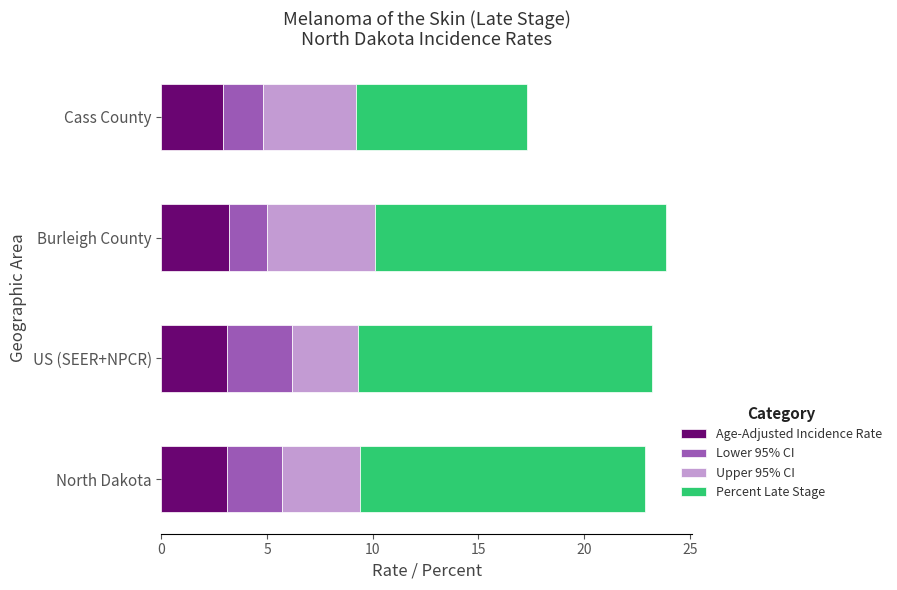

What is the sum of the Age-Adjusted Incidence Rate values at Burleigh County and North Dakota?

6.3